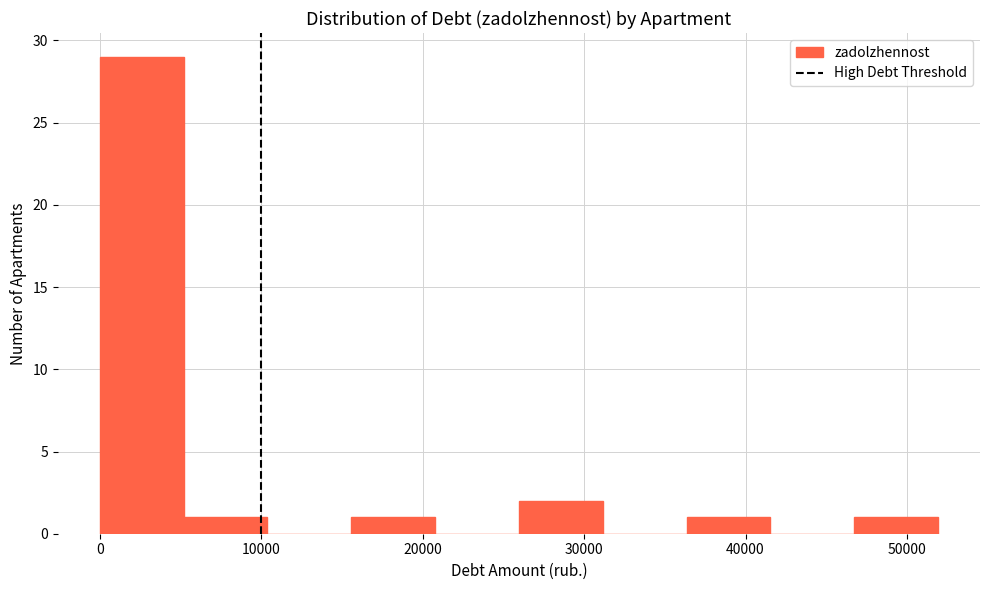

Reading left to right, transcribe this chart: for each bar, give the range it covers on the x-axis and its height. Neither the bar edges nor the heights are printed on the chart, so give them approximately, as read against the axes.

0 to 5000: 29
5000 to 10000: 1
10000 to 16000: 0
16000 to 21000: 1
21000 to 26000: 0
26000 to 31000: 2
31000 to 36000: 0
36000 to 42000: 1
42000 to 47000: 0
47000 to 52000: 1